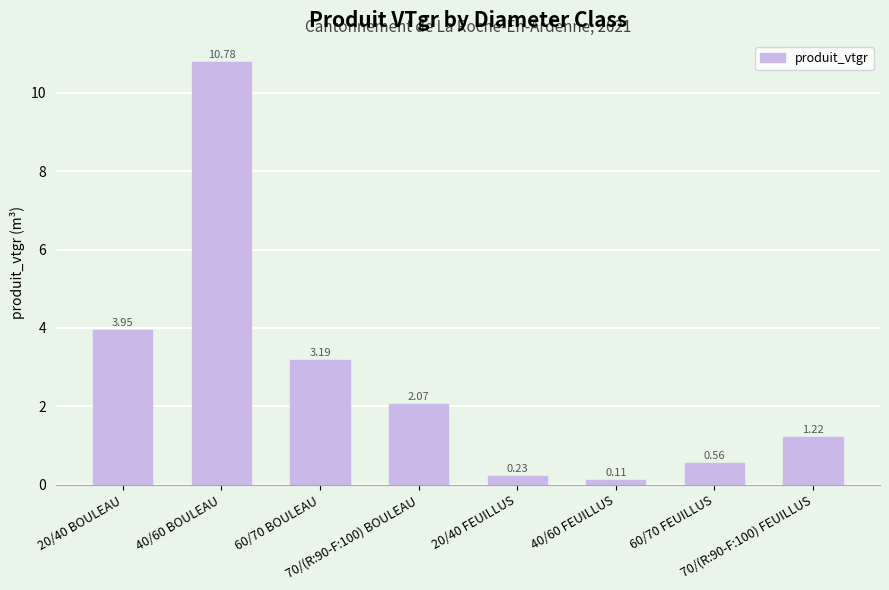

Rank the categories by value from lowest to highest.

40/60 FEUILLUS, 20/40 FEUILLUS, 60/70 FEUILLUS, 70/(R:90-F:100) FEUILLUS, 70/(R:90-F:100) BOULEAU, 60/70 BOULEAU, 20/40 BOULEAU, 40/60 BOULEAU